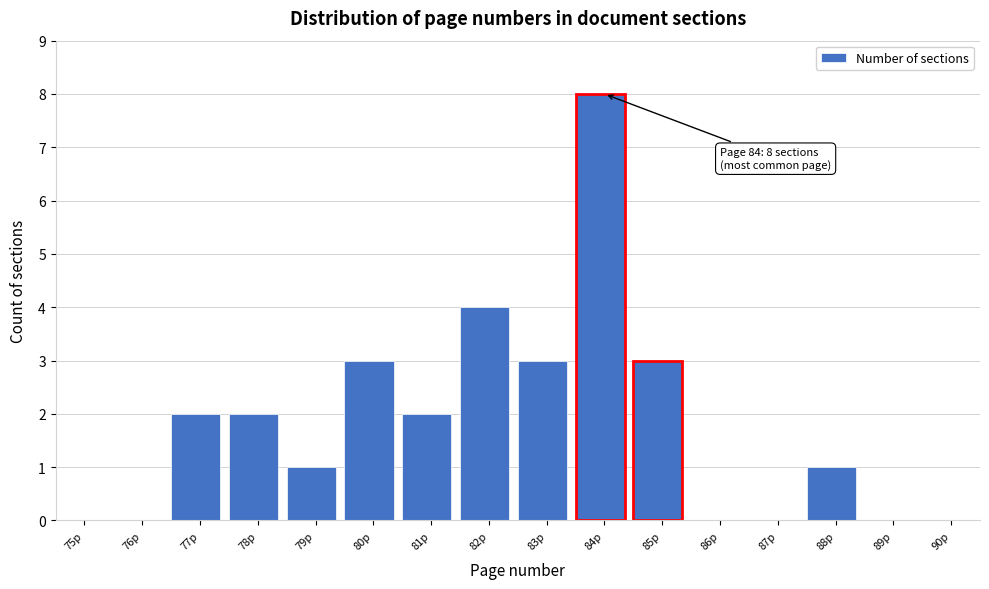

Reading left to right, extract all data points from this chart.

75p=0	76p=0	77p=2	78p=2	79p=1	80p=3	81p=2	82p=4	83p=3	84p=8	85p=3	86p=0	87p=0	88p=1	89p=0	90p=0